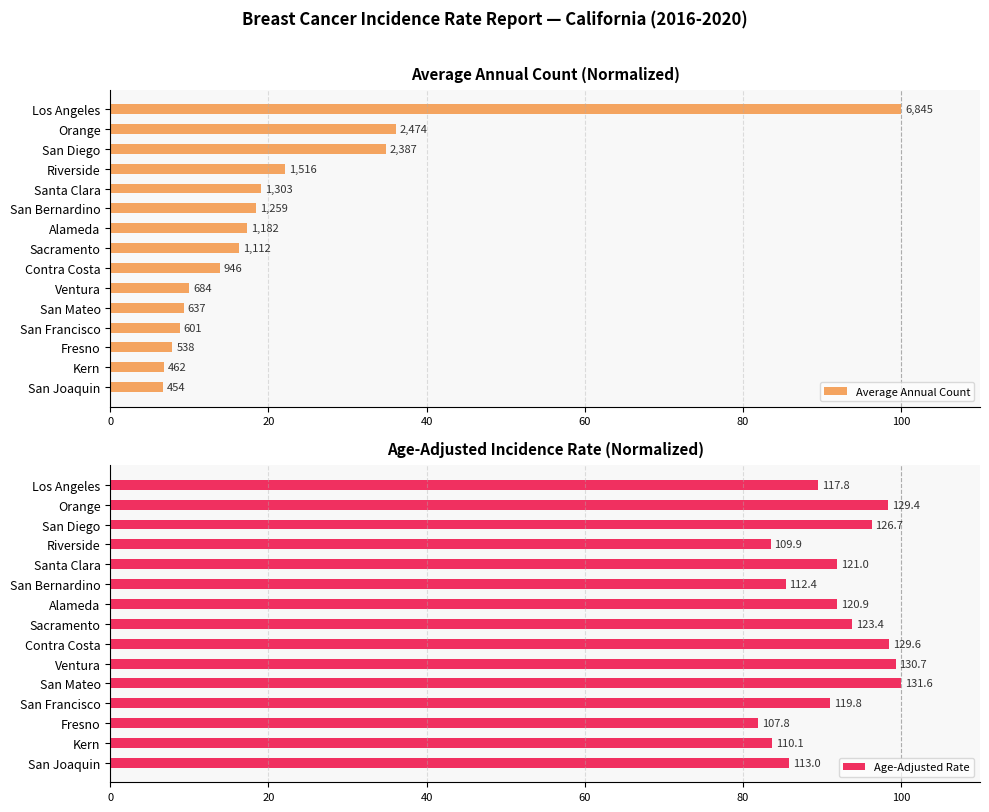

Between Alameda and Kern, which series saw the biggest shift?

Average Annual Count